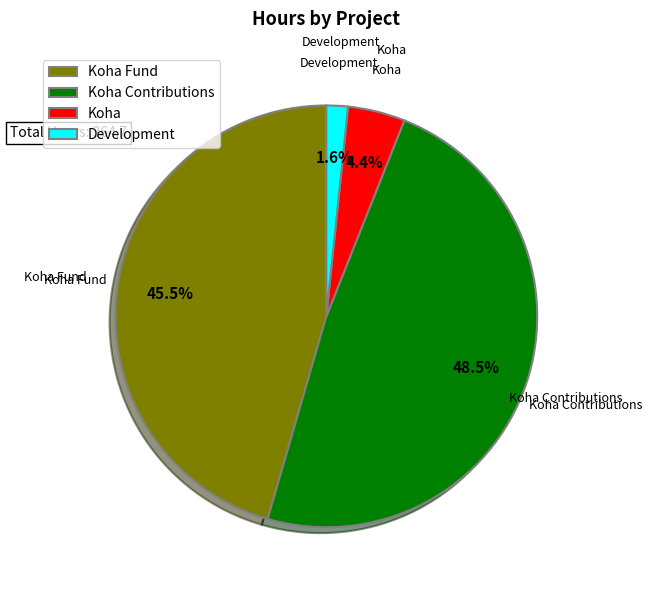

Which has a higher value, Koha or Development?

Koha